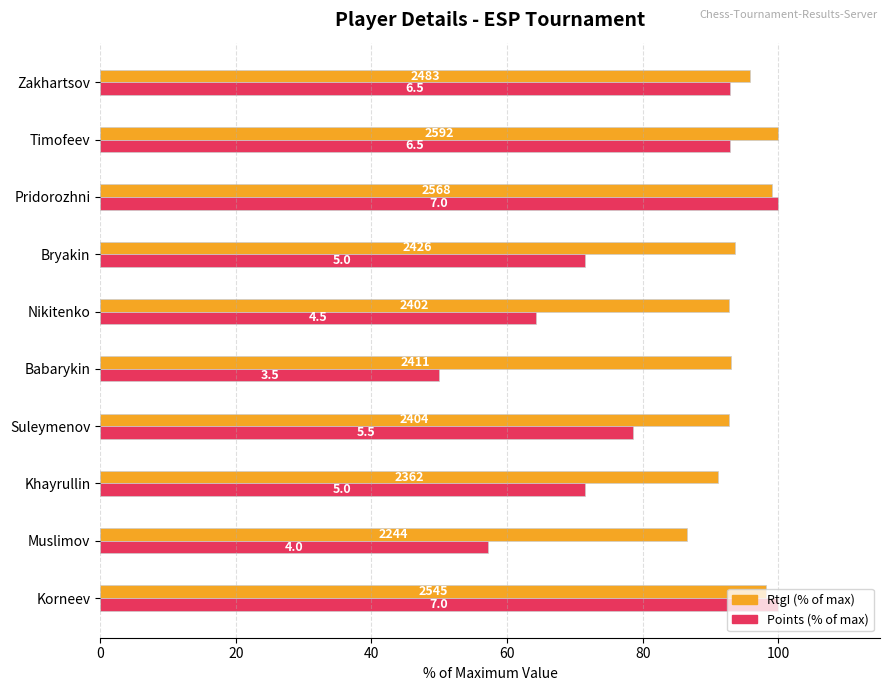

What are all the series names shown in the legend?

RtgI (% of max), Points (% of max)